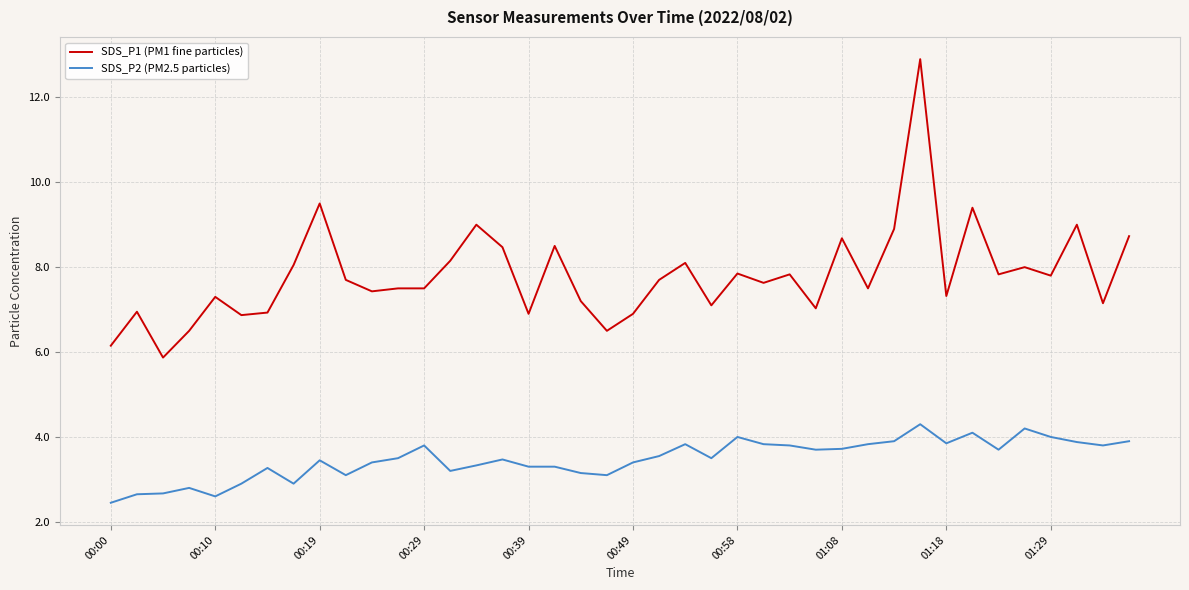

List the series in order of their peak value, highest first.

SDS_P1 (PM1 fine particles), SDS_P2 (PM2.5 particles)